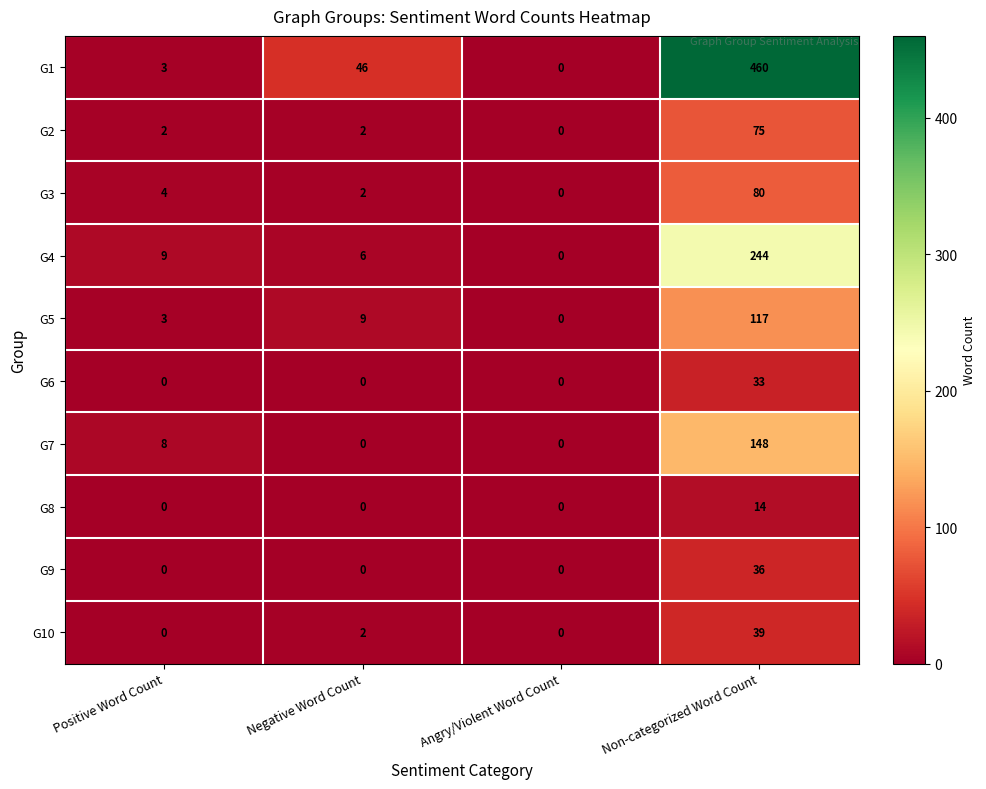

What is the highest value of the G6 series?

33